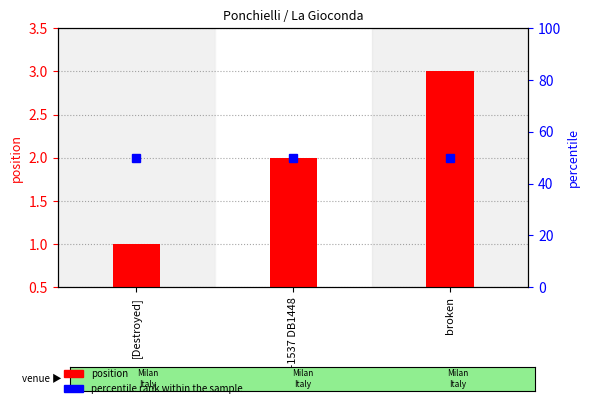

How many position values are between 1 and 3?

3